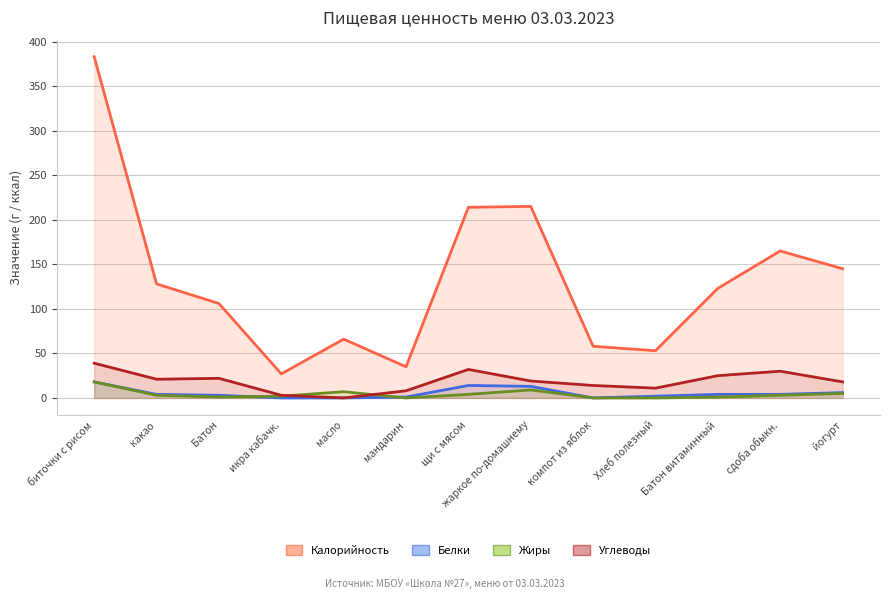

Is the value of Углеводы at жаркое по-домашнему greater than the value of Белки at компот из яблок?

Yes